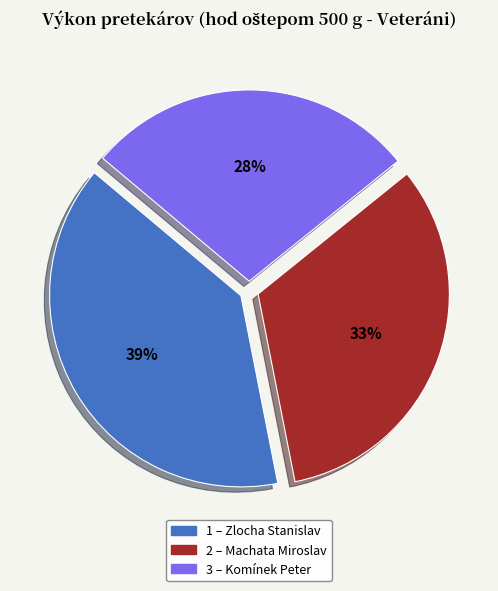

Is there a majority slice in this chart?

No